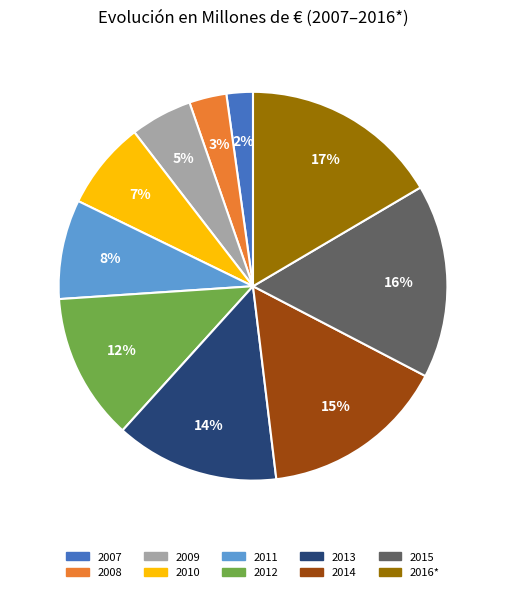

Which category has the smallest portion of the pie?

2007